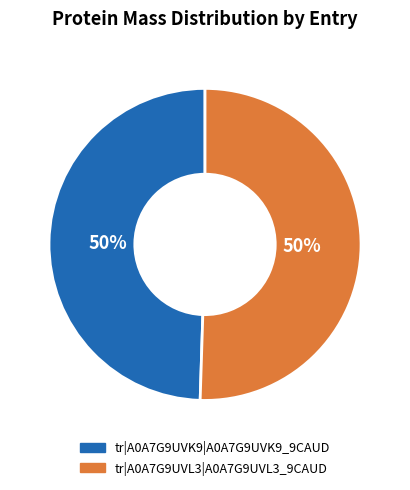

Combined, do tr|A0A7G9UVK9|A0A7G9UVK9_9CAUD and tr|A0A7G9UVL3|A0A7G9UVL3_9CAUD account for over 50%?

Yes